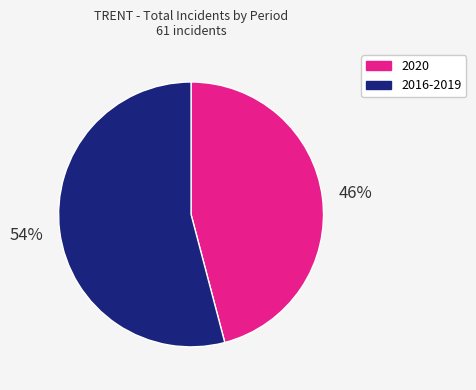

How many slices are in this pie chart?

2